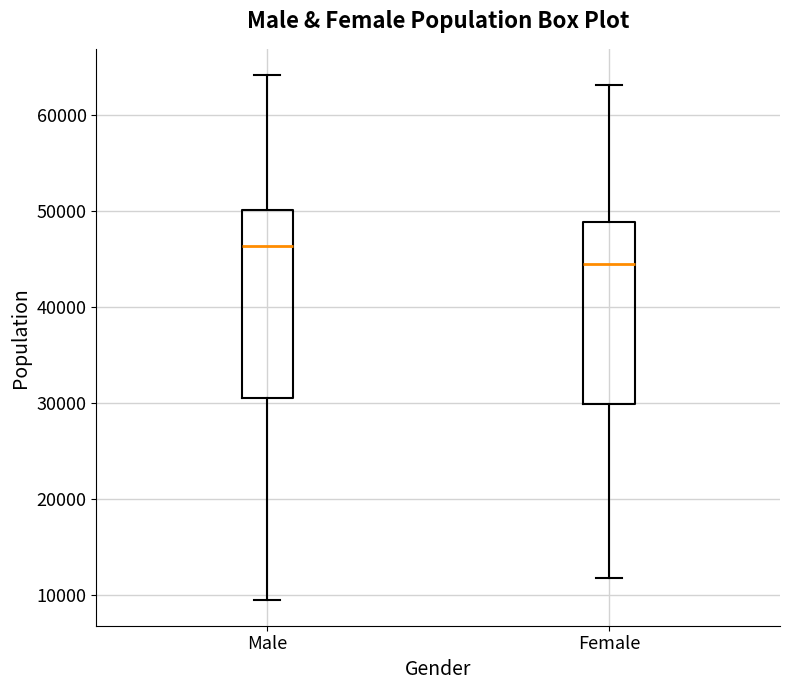

Reading left to right, transcribe this box plot: for each box, give where its median line is, the range the box spans, and where its two whiskers end, as read against the y-axis. The values are not printed on the chart, so give them approximately, as read against the axis.

Male: median 46000, box 31000 to 50000, whiskers 10000 to 64000
Female: median 45000, box 30000 to 49000, whiskers 12000 to 63000